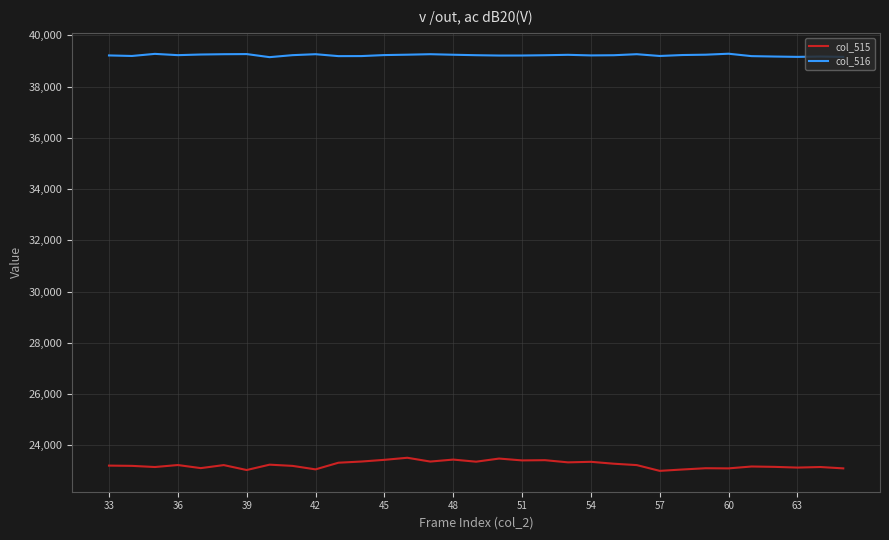

List the series in order of their overall mean, highest first.

col_516, col_515